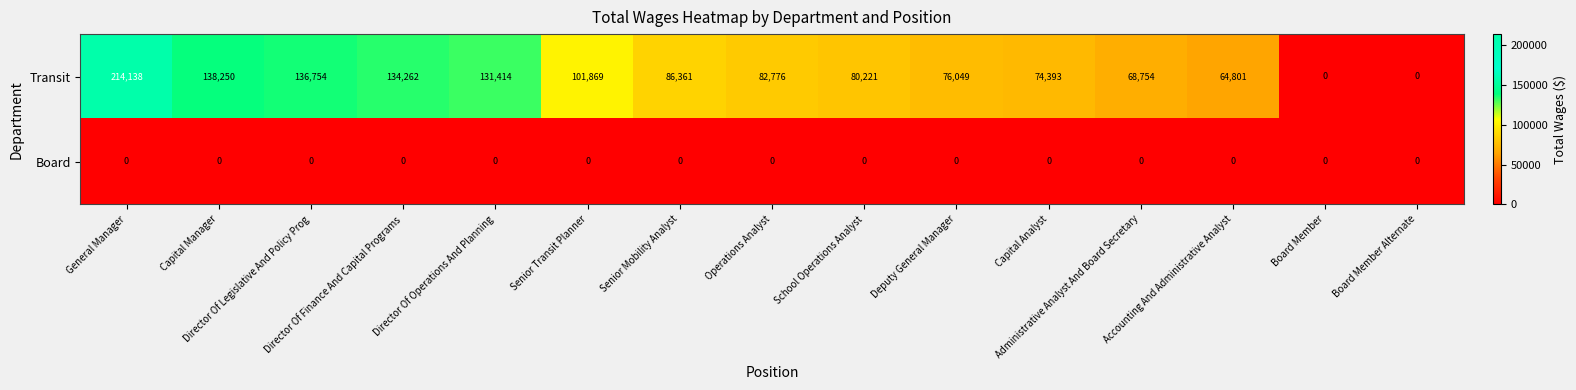

Which series has the largest range (max minus min)?

Transit